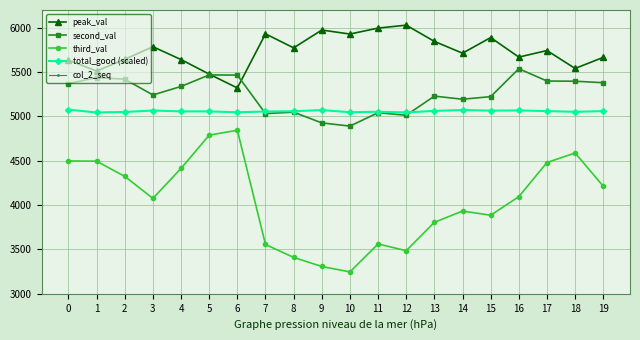

Where do total_good (scaled) and second_val first cross each other?

6 and 7